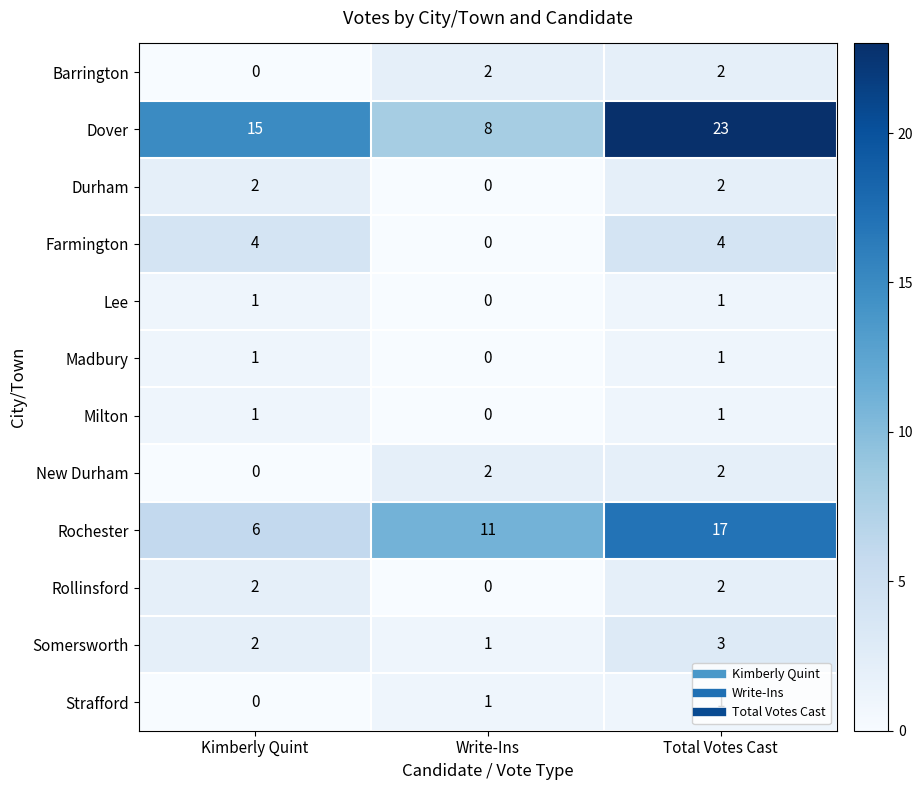

At which category does the chart reach its peak across all series?

Total Votes Cast